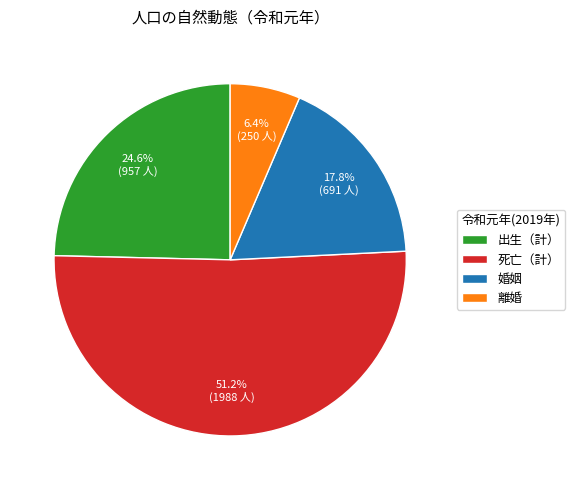

How many slices are in this pie chart?

4